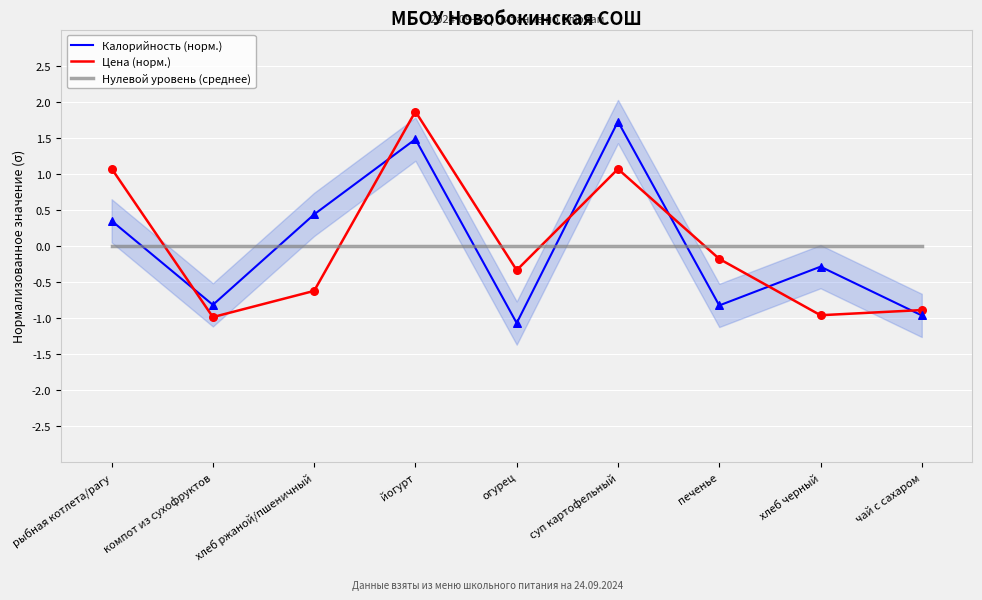

What are all the series names shown in the legend?

Калорийность (норм.), Цена (норм.), Нулевой уровень (среднее)